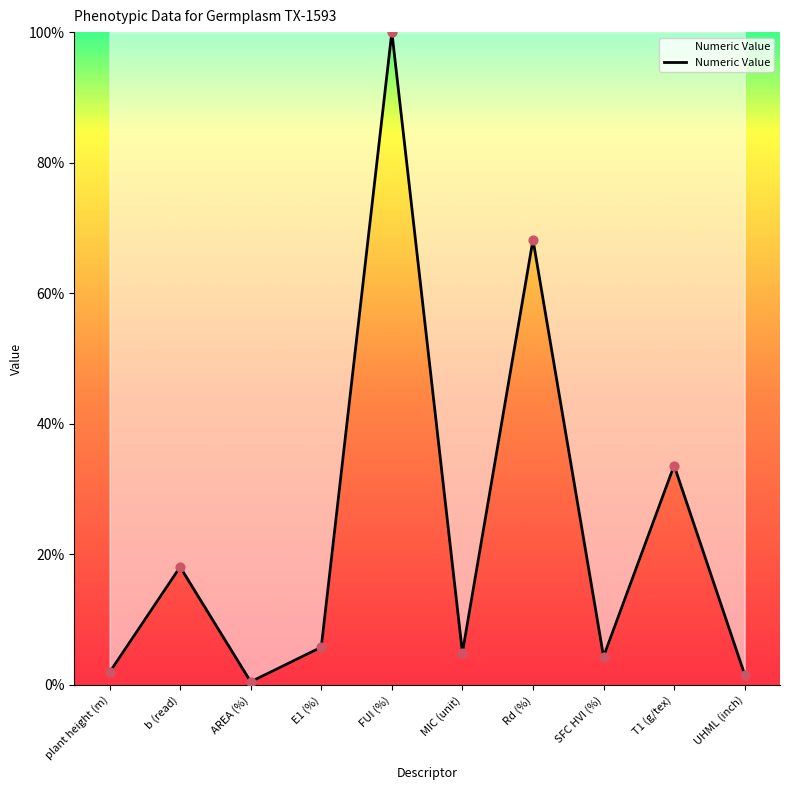

What is the ratio of the value at T1 (g/tex) to the value at E1 (%)?

5.8